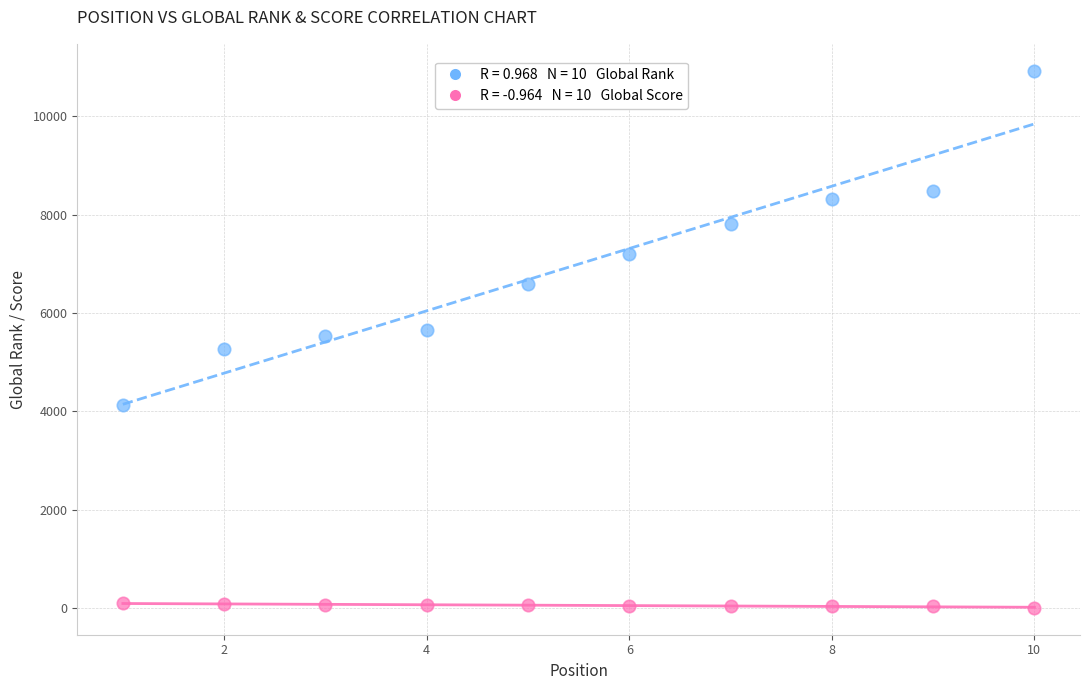

Across all data points, what is the range of Y values (max minus min)?

10924